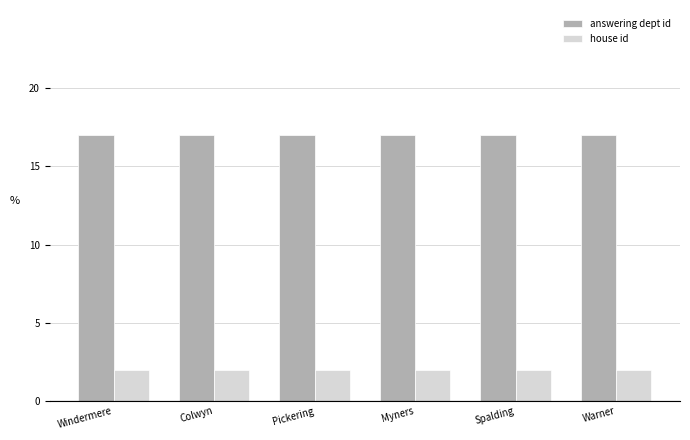

What is the spread (max minus min) of values at Windermere?

15